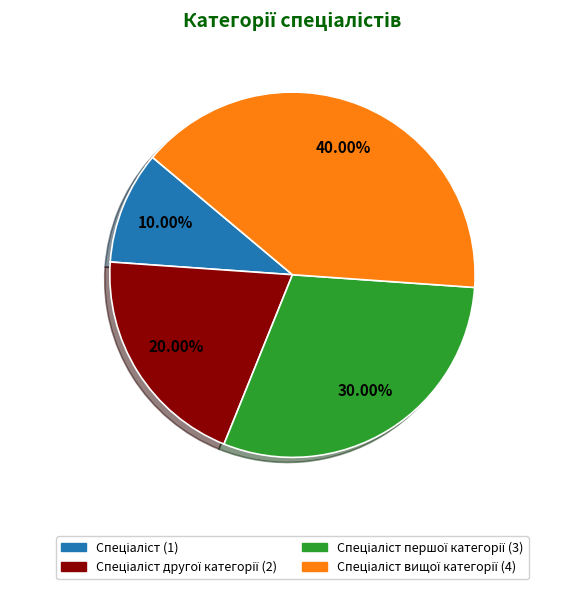

Does any single category account for the majority?

No